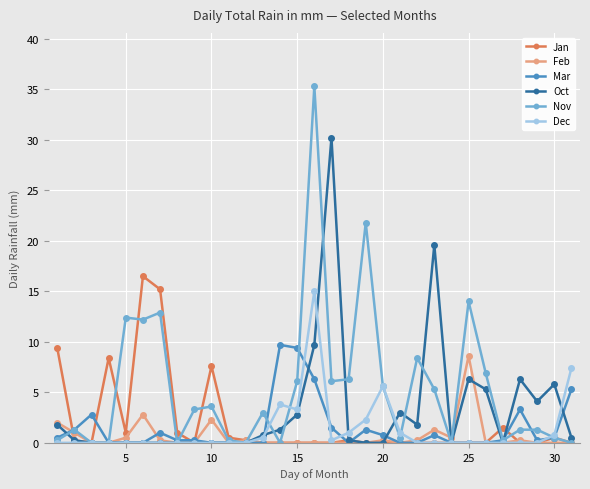

Which series has the largest range (max minus min)?

Nov